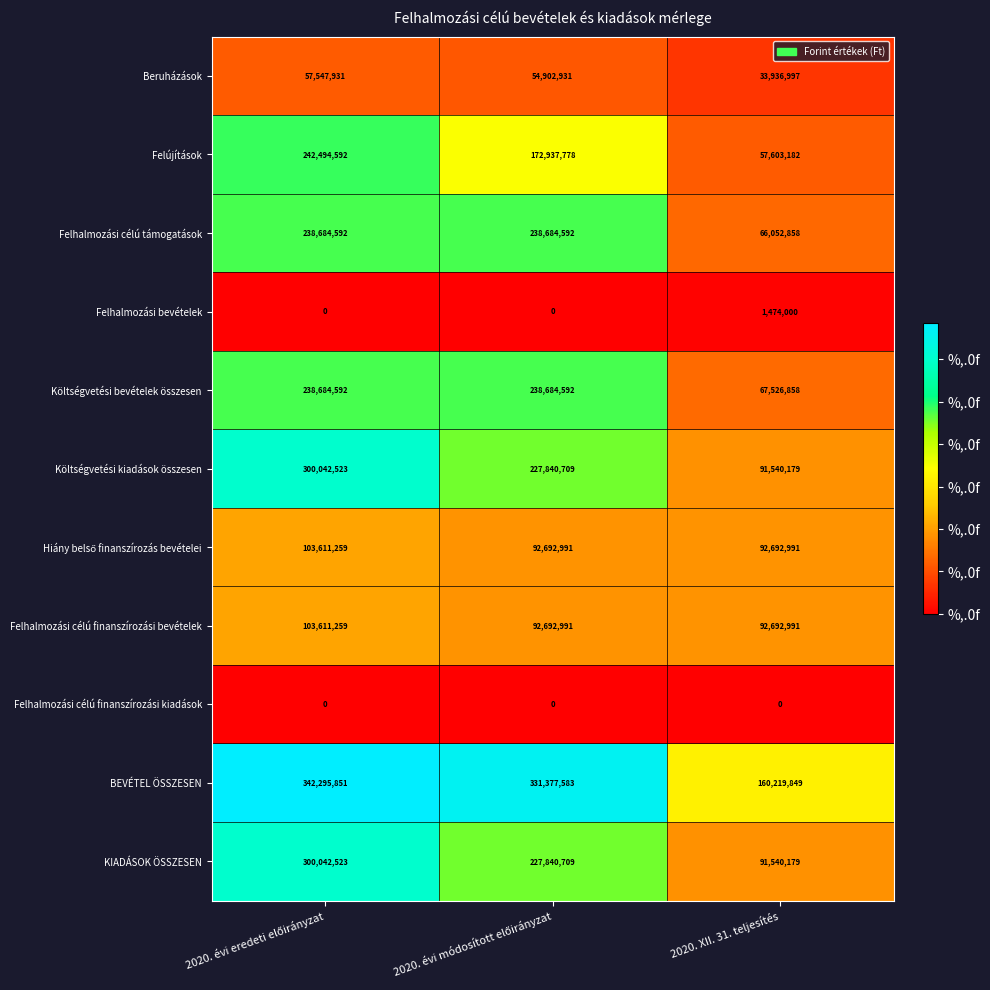

What is the sum of all Költségvetési kiadások összesen values?

619423411